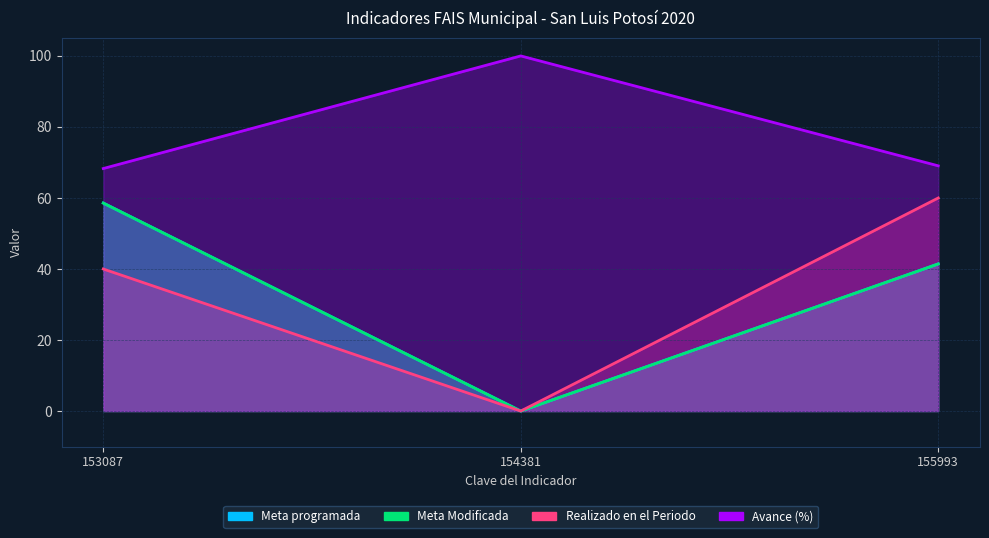

Between 153087 and 154381, which is larger?

153087